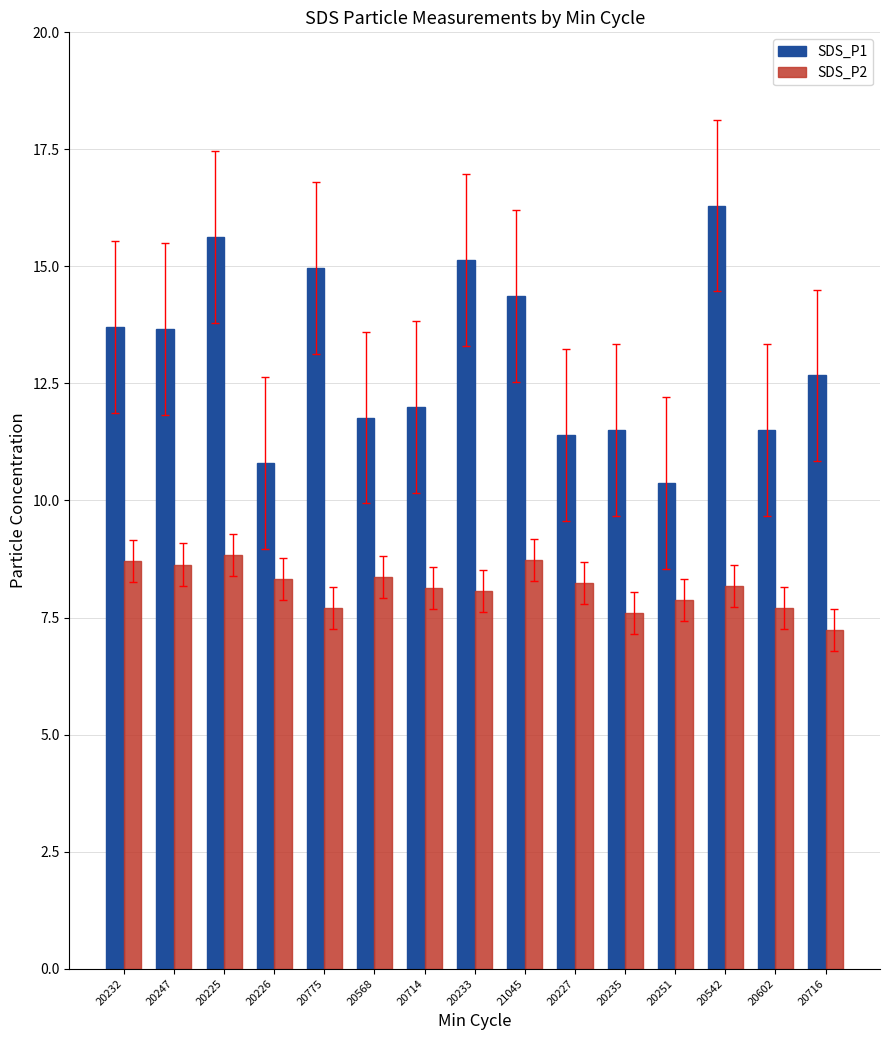

At how many categories does at least one series exceed 13?

7